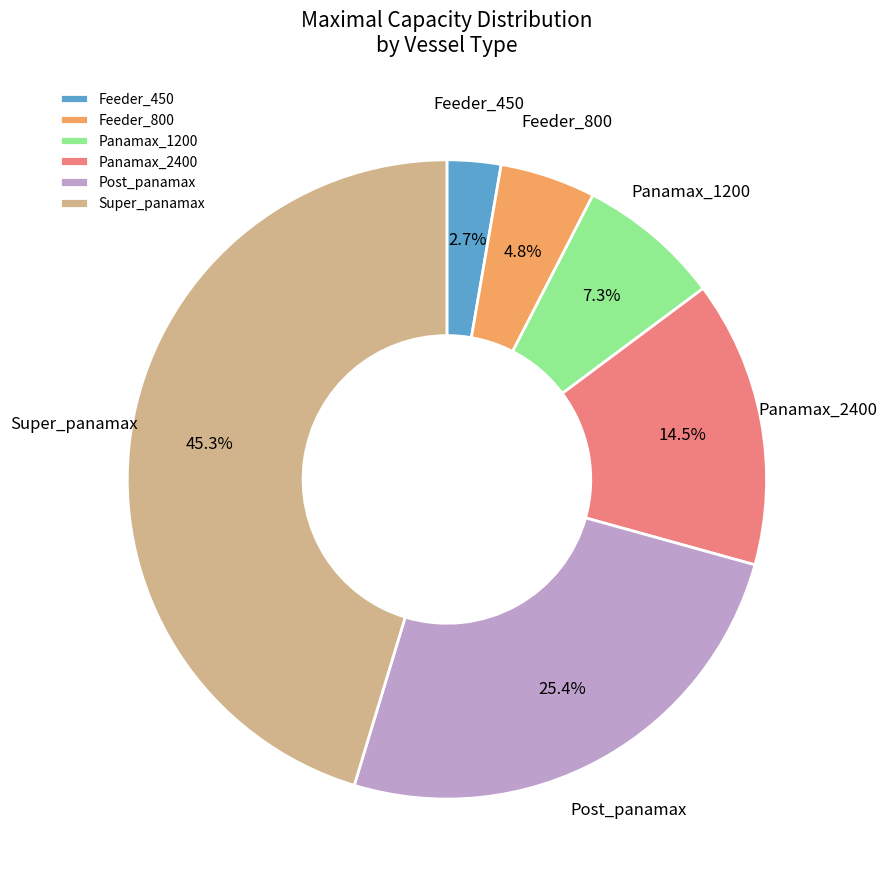

Which slice is the smallest?

Feeder_450